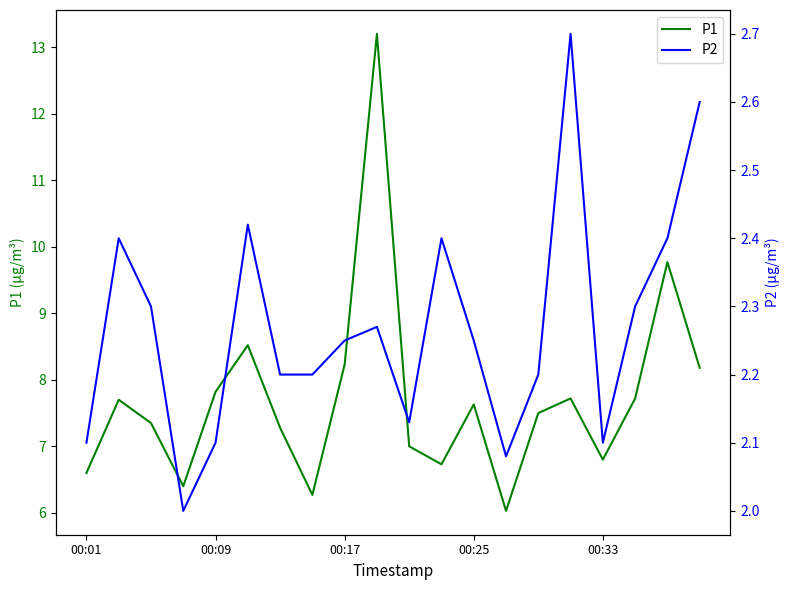

What is the maximum value for P1?

13.2